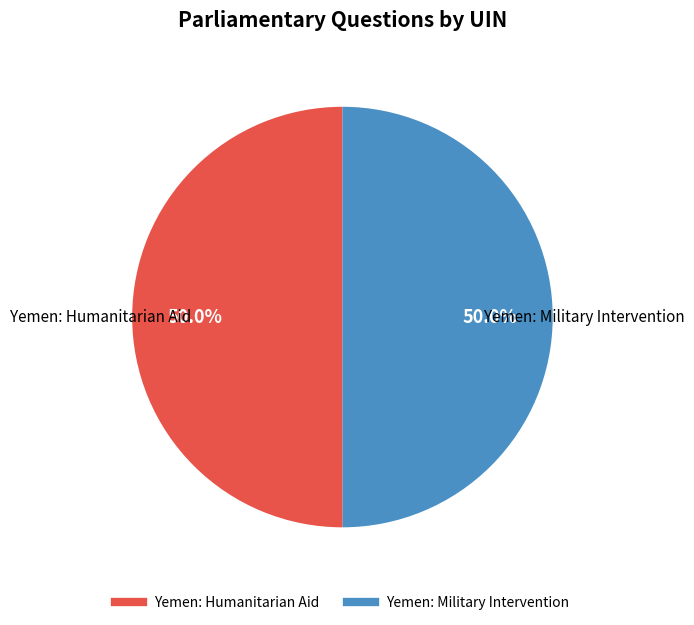

Approximately how many times larger is the value at Yemen: Humanitarian Aid compared to Yemen: Military Intervention?

1.0